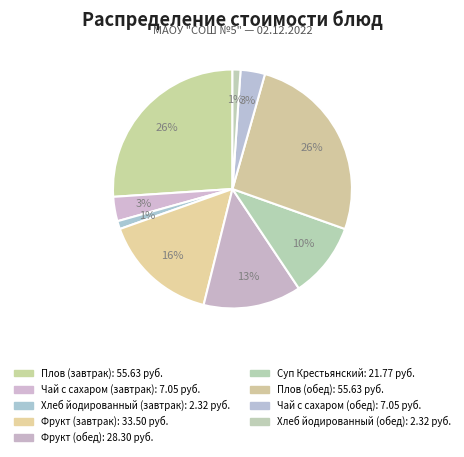

What is the total percentage of Хлеб йодированный (завтрак) and Чай с сахаром (завтрак)?

4.4%